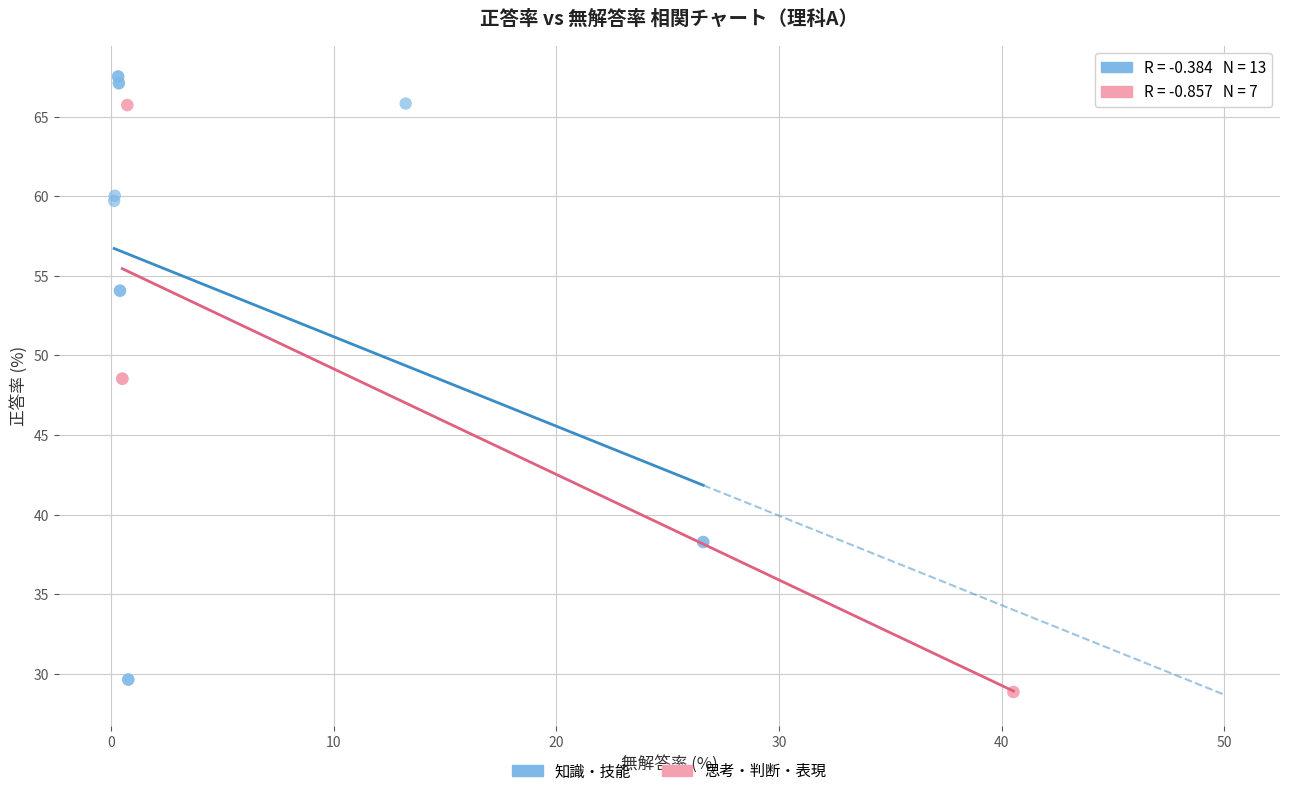

Which series has the widest spread of Y values?

知識・技能